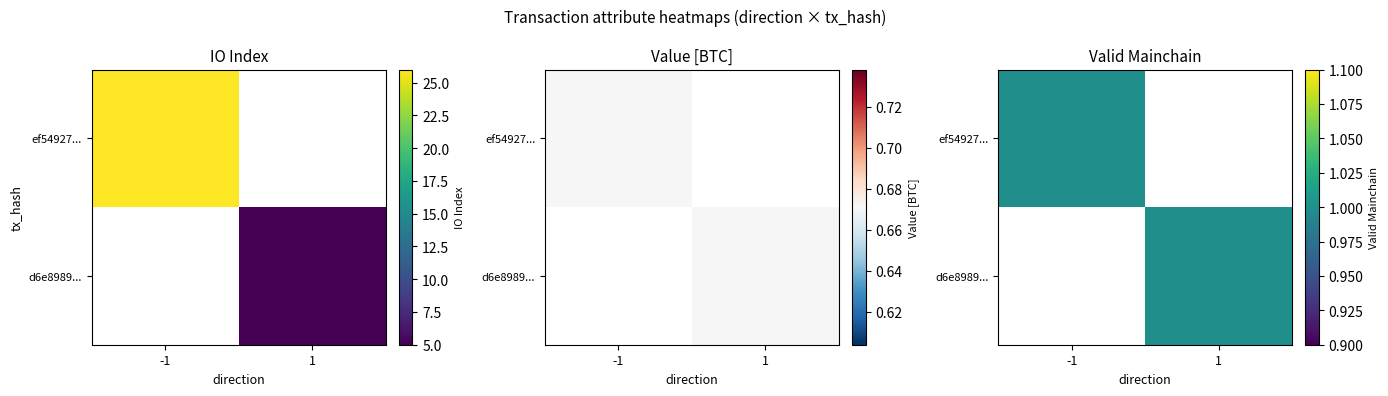

At how many categories does at least one series exceed 0?

2